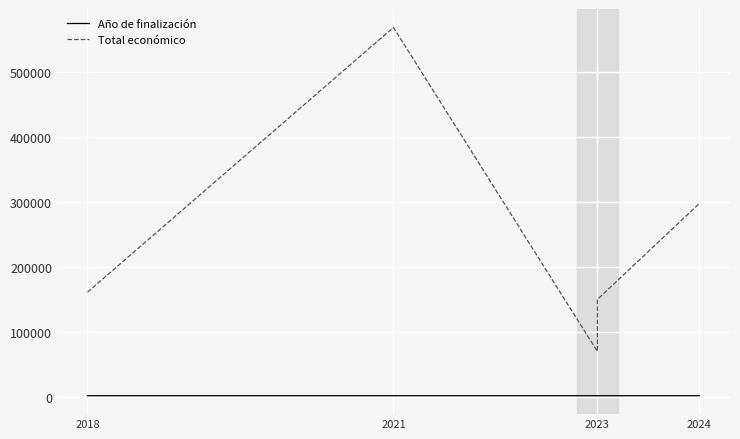

Is it true that Año de finalización equals 2027 at 2023?

True